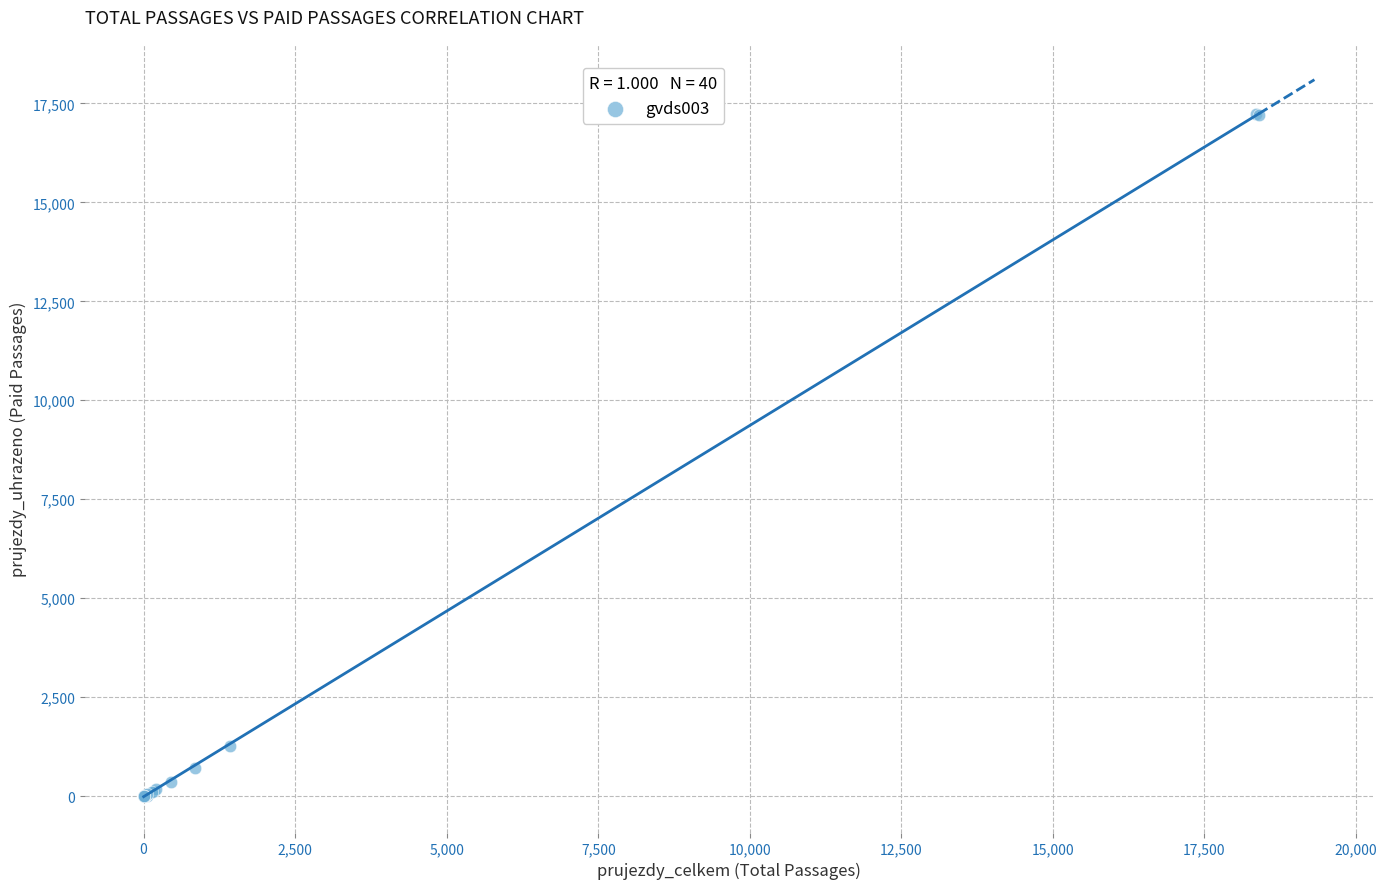

What Y value in the scatter plot is closest to 8611?

1263